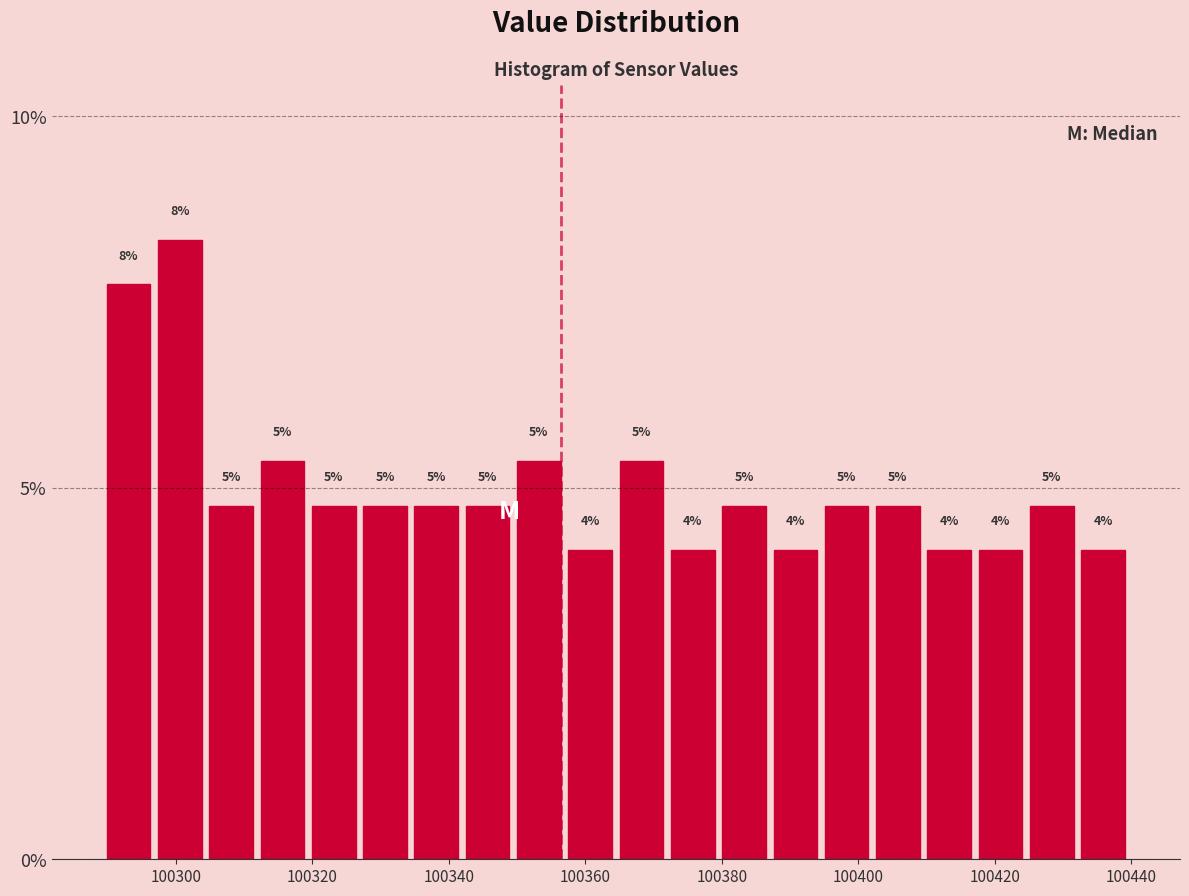

Around what value on the x-axis is the tallest bar? Give the approximate position of its centre, as read against the axis.

100300